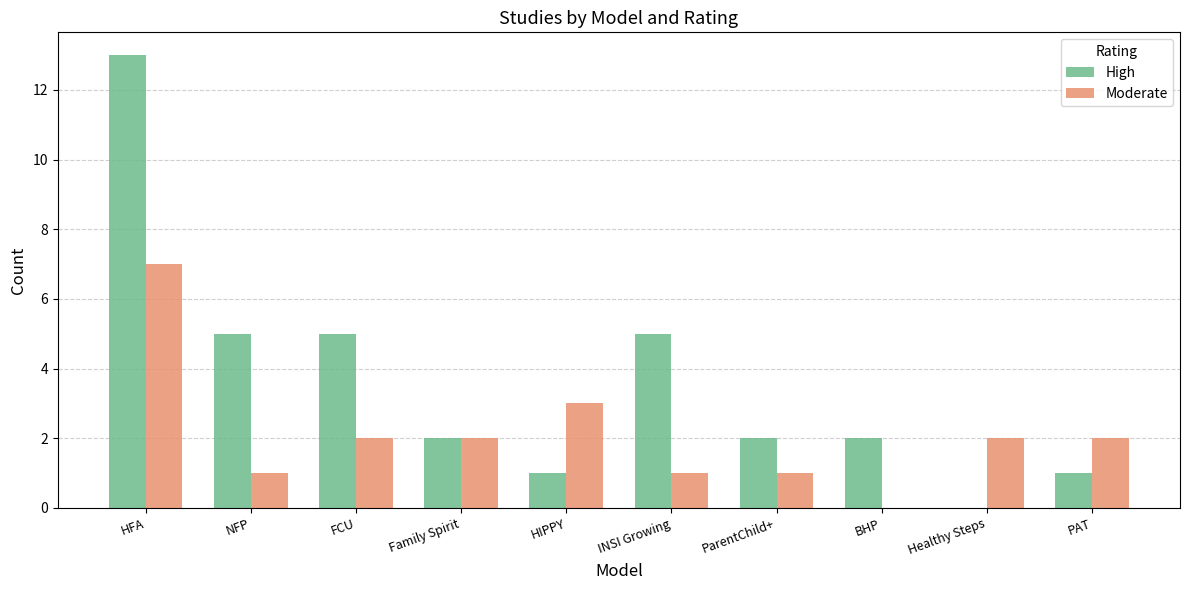

Which series has the largest range (max minus min)?

High